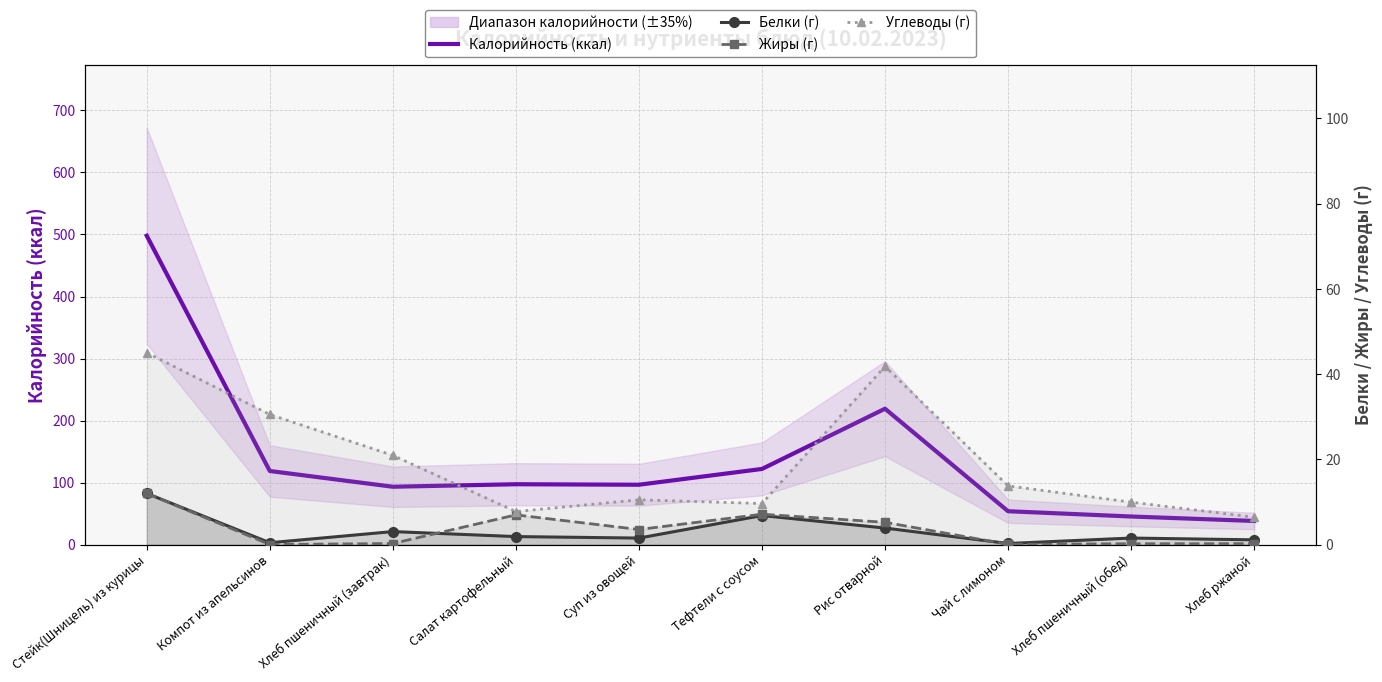

How many data points in Калорийность (ккал) are above 97?

5